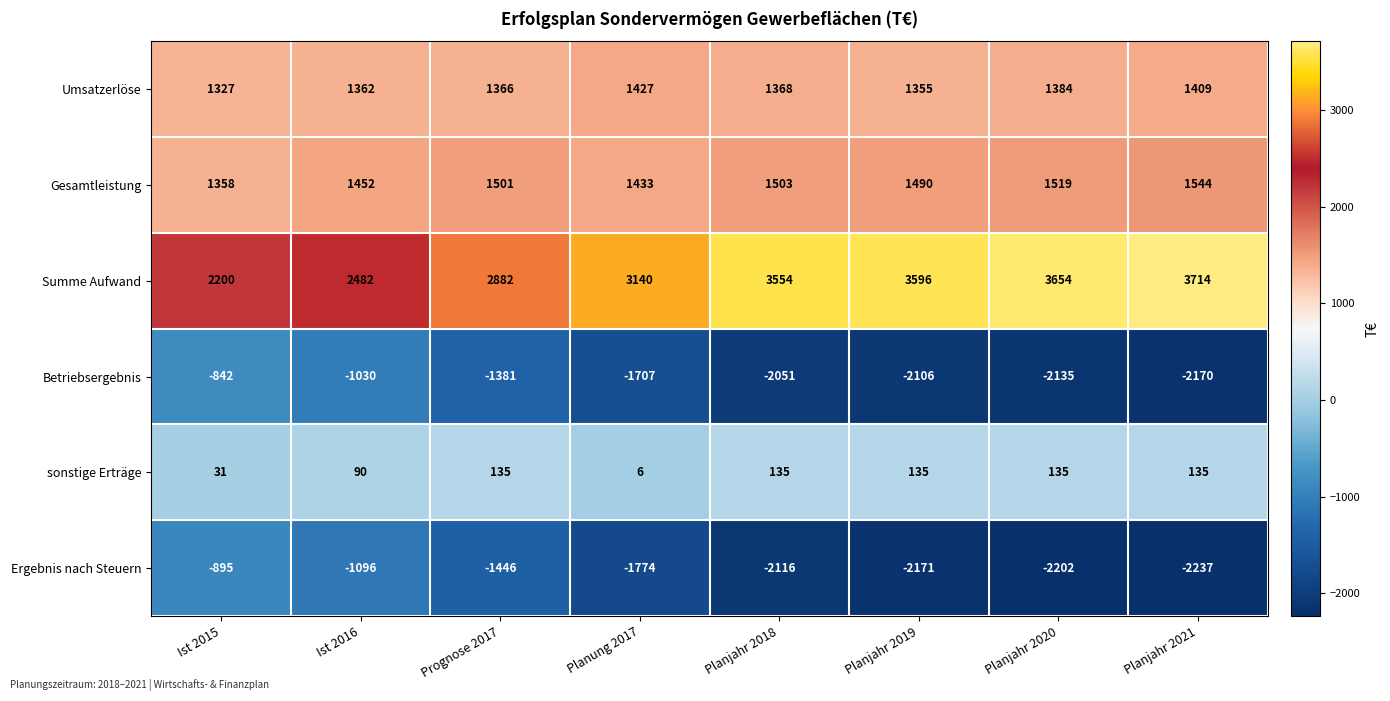

Where does the Ergebnis nach Steuern series first go above -1774?

Ist 2015